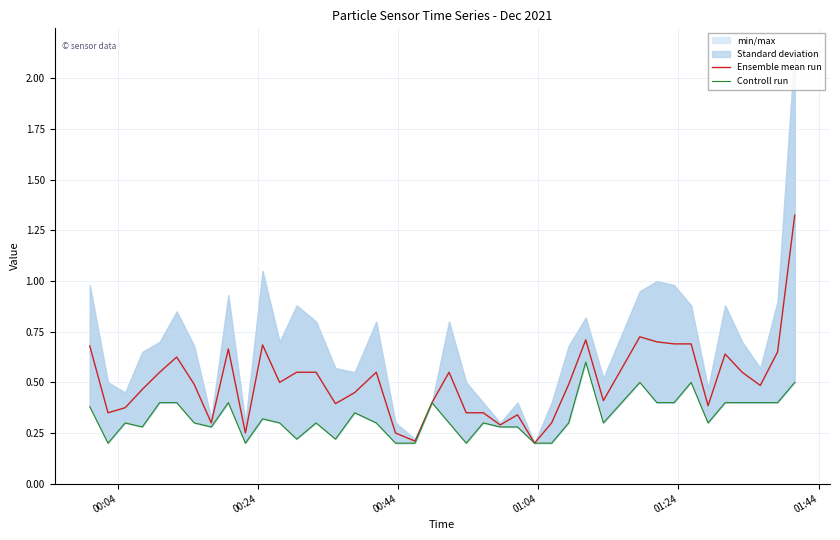

True or false: Ensemble mean run has a value of 0.8 at 27.

False